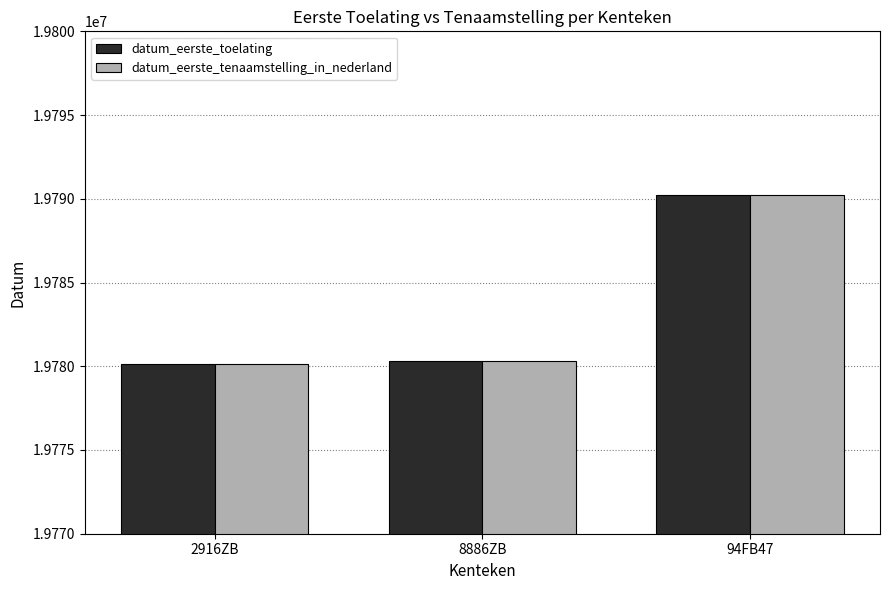

What is the average value of the datum_eerste_toelating series?

19783550